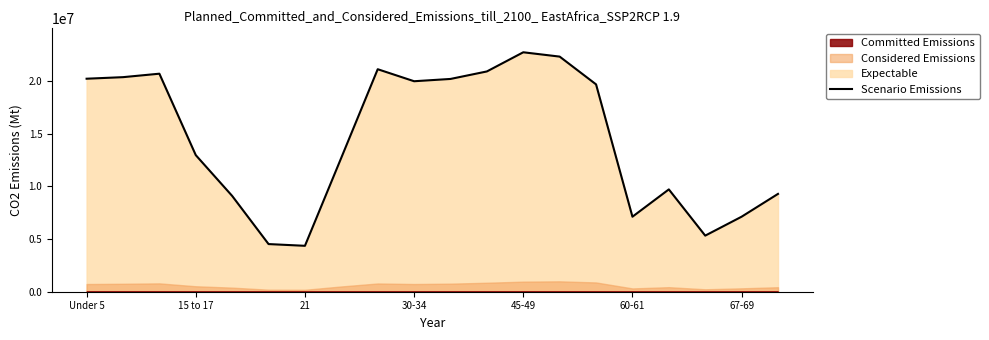

How many values are below 19664805?

10